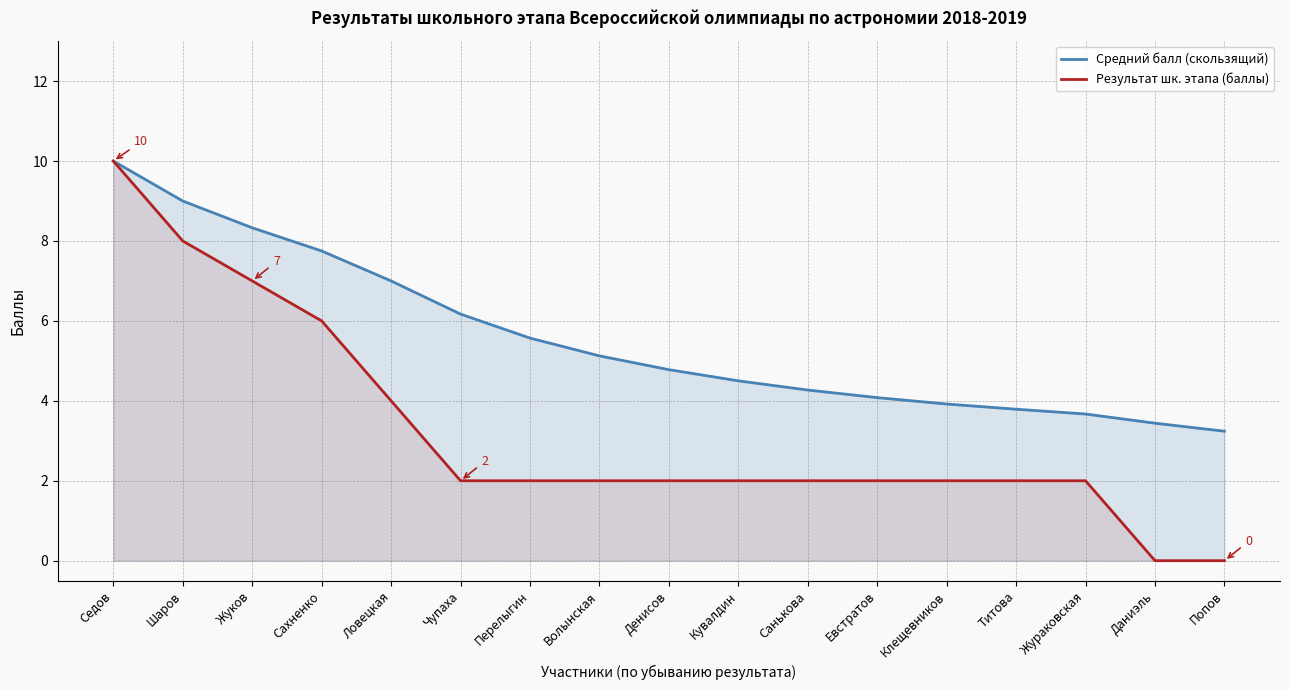

Which has a higher value, Денисов or Чупаха?

Чупаха